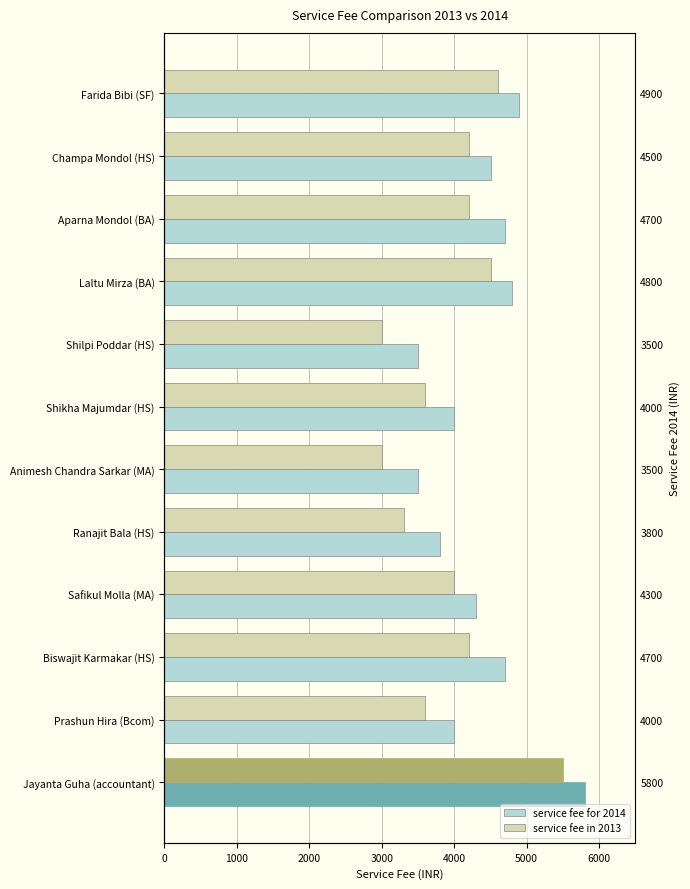

At which category does the chart reach its peak across all series?

Jayanta Guha (accountant)